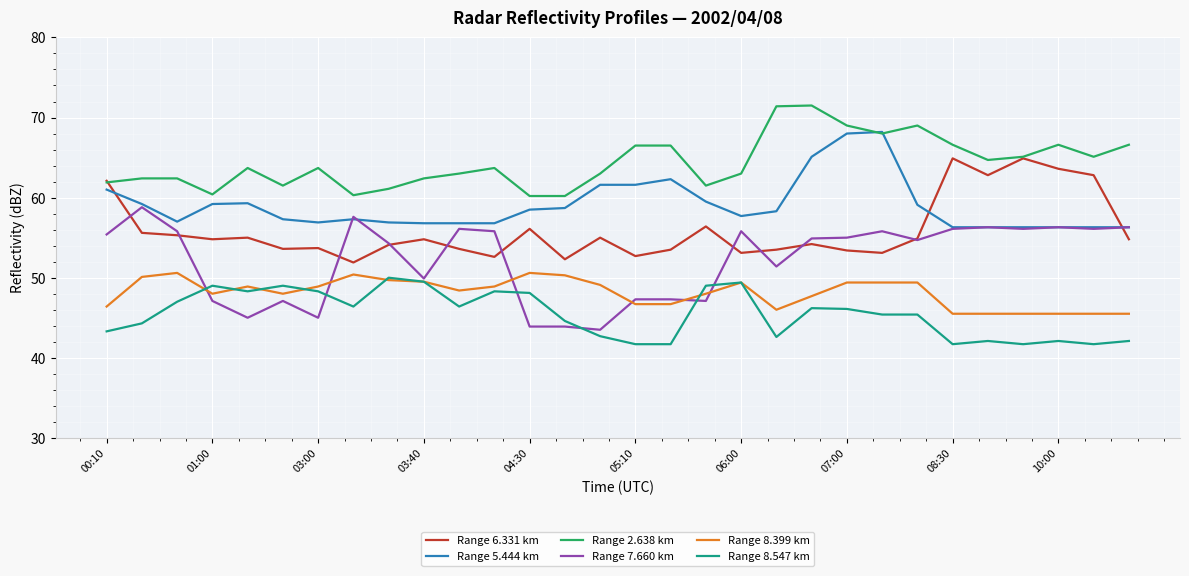

Which series has the largest total across all categories?

Range 2.638 km